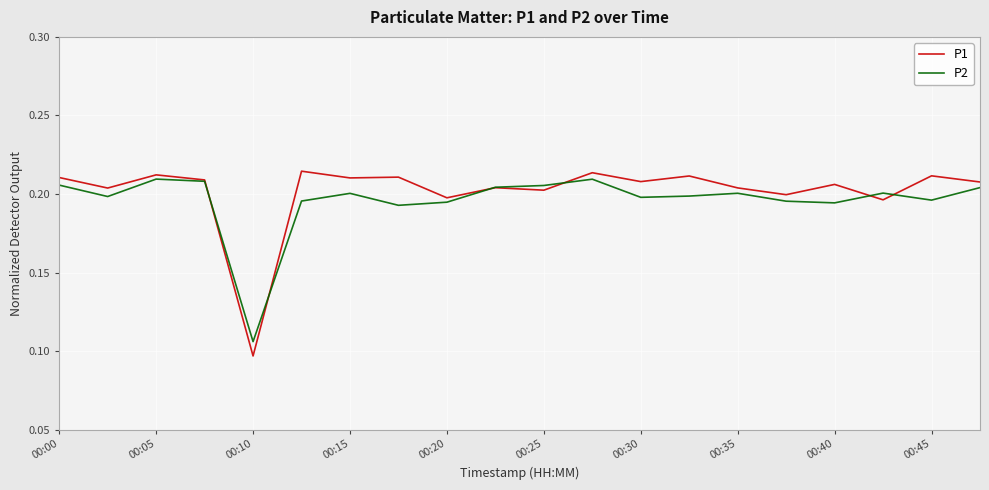

Which series has the widest spread of values?

P1